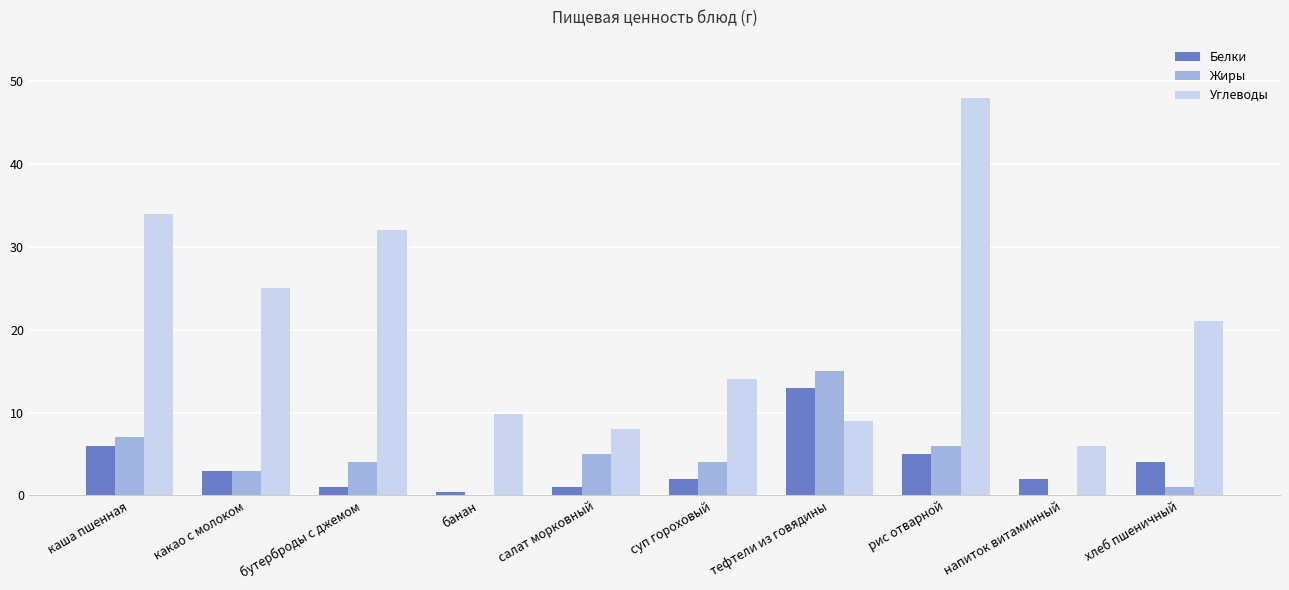

Is the value of Углеводы at рис отварной greater than the value of Жиры at тефтели из говядины?

Yes